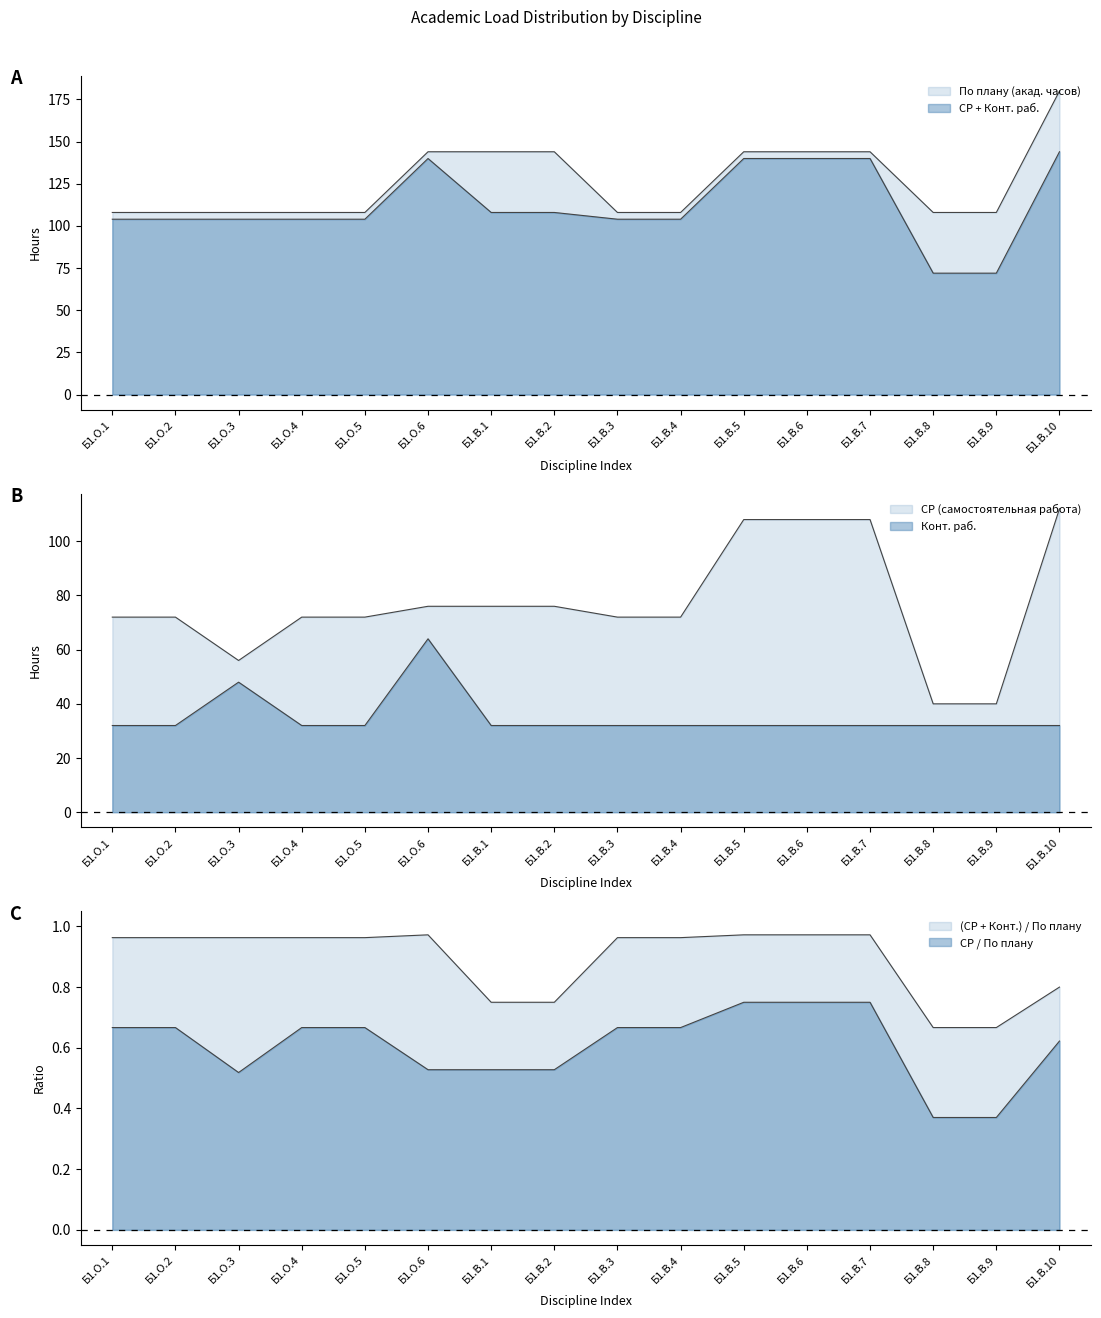

Is it true that Конт. раб. equals 22 at Б1.В.10?

False